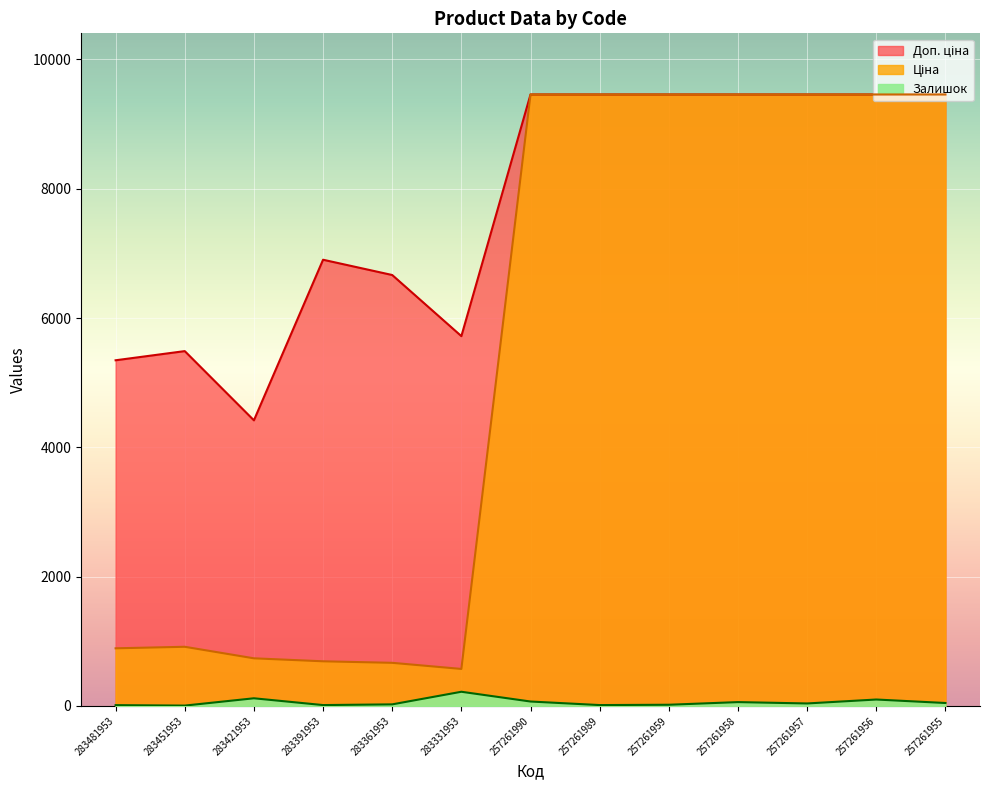

Where is the first local maximum for Залишок?

283421953